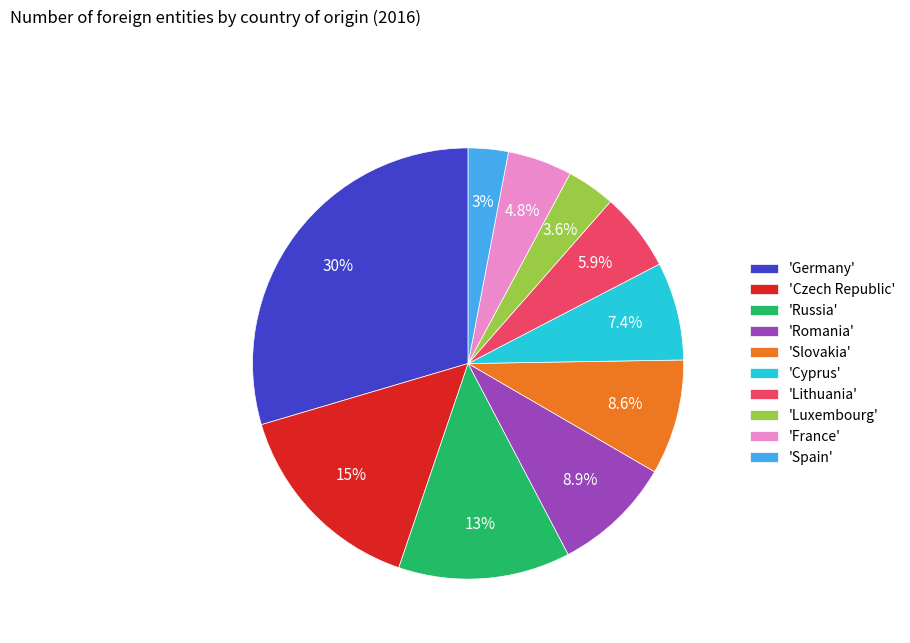

What is the smallest slice in the pie chart?

'Spain'